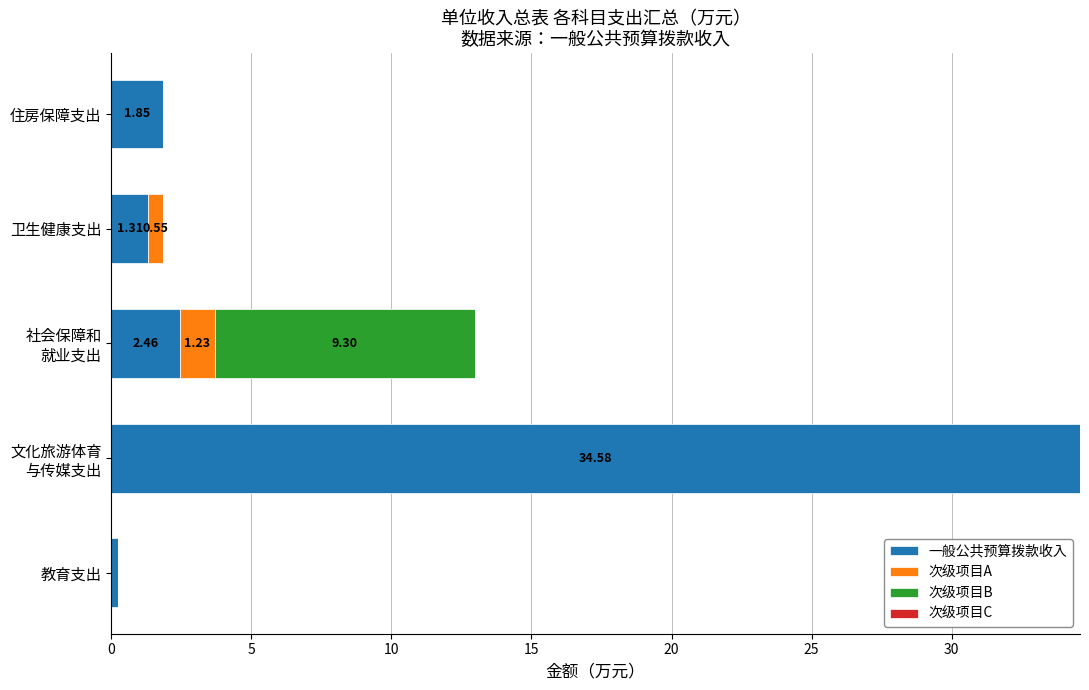

Where is 一般公共预算拨款收入 nearest to the value 17?

社会保障和
就业支出